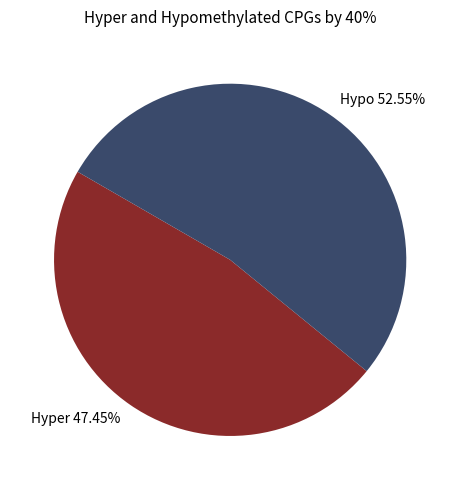

To the nearest percent, what is the average slice percentage?

50%